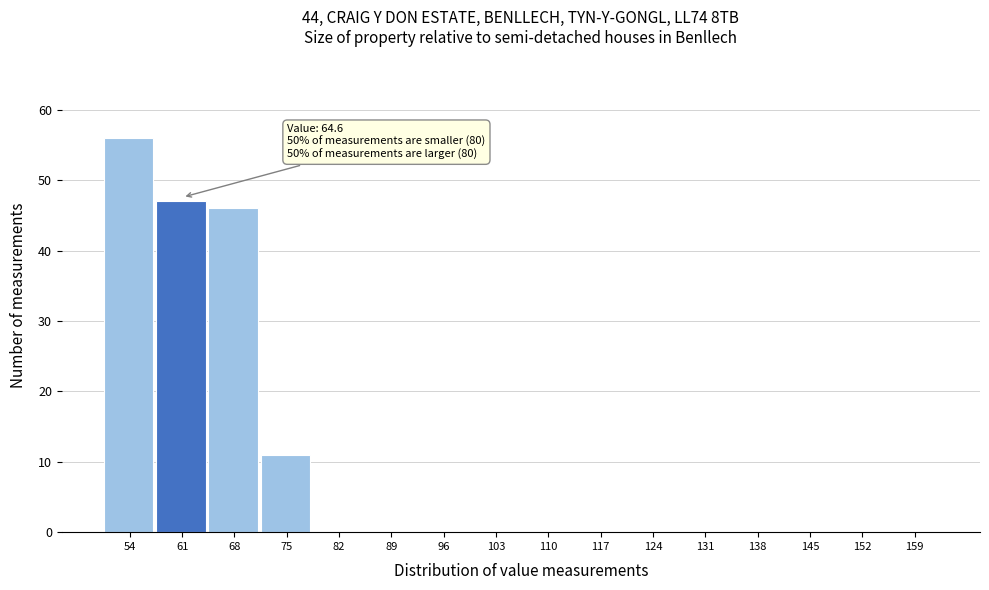

Reading left to right, transcribe all the data shown in this chart.

54=56	61=47	68=46	75=11	82=0	89=0	96=0	103=0	110=0	117=0	124=0	131=0	138=0	145=0	152=0	159=0